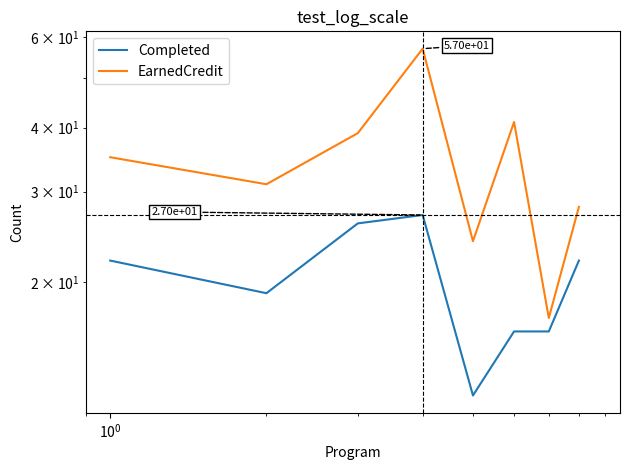

Which series has the largest total across all categories?

EarnedCredit